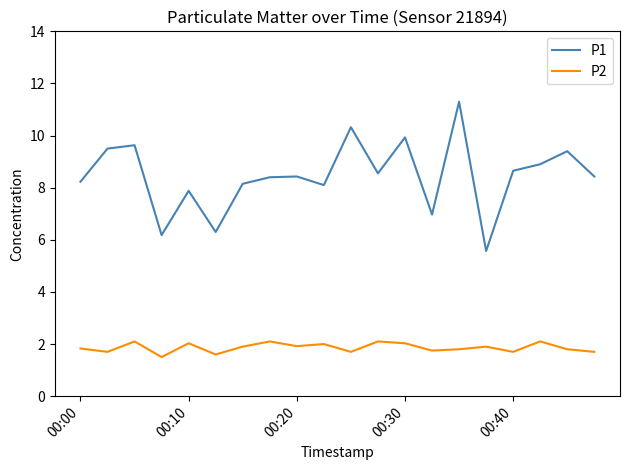

What is the difference between the second highest and minimum values in the P2 series?

0.6